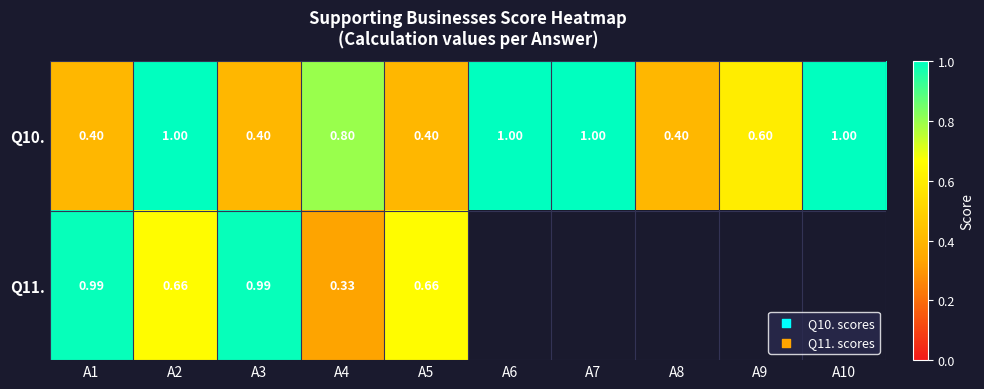

The Q11. series shows 1.4 at A1. True or false?

False